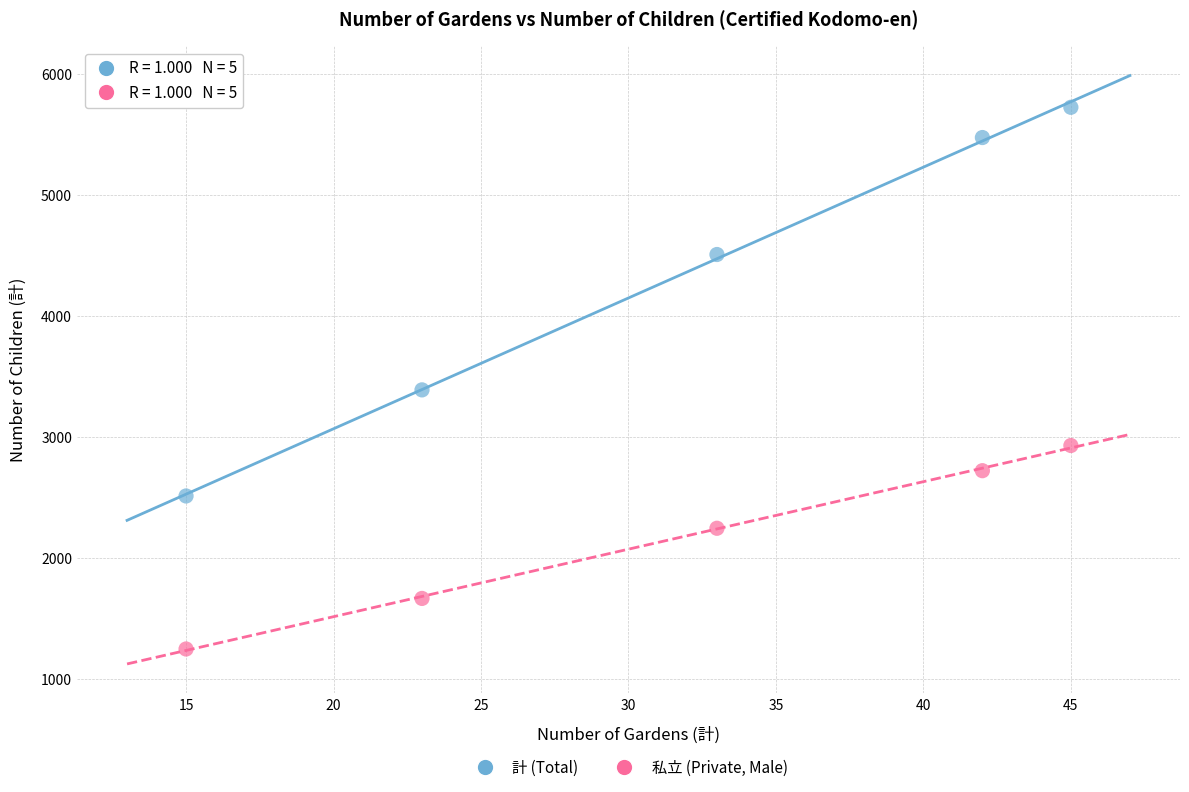

Across all series, what Y value is closest to 3489?

3392